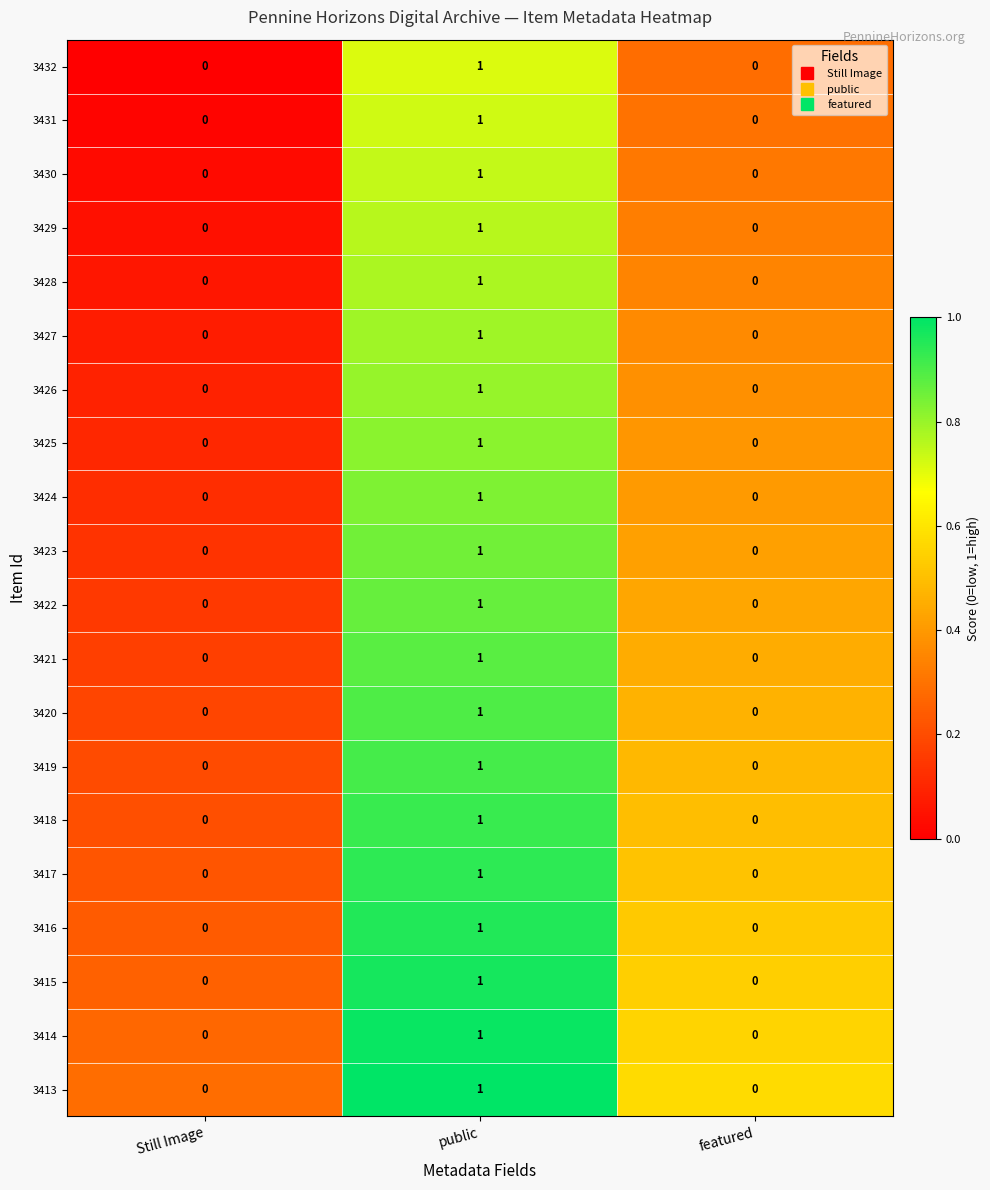

How many categories are shown in the chart?

3